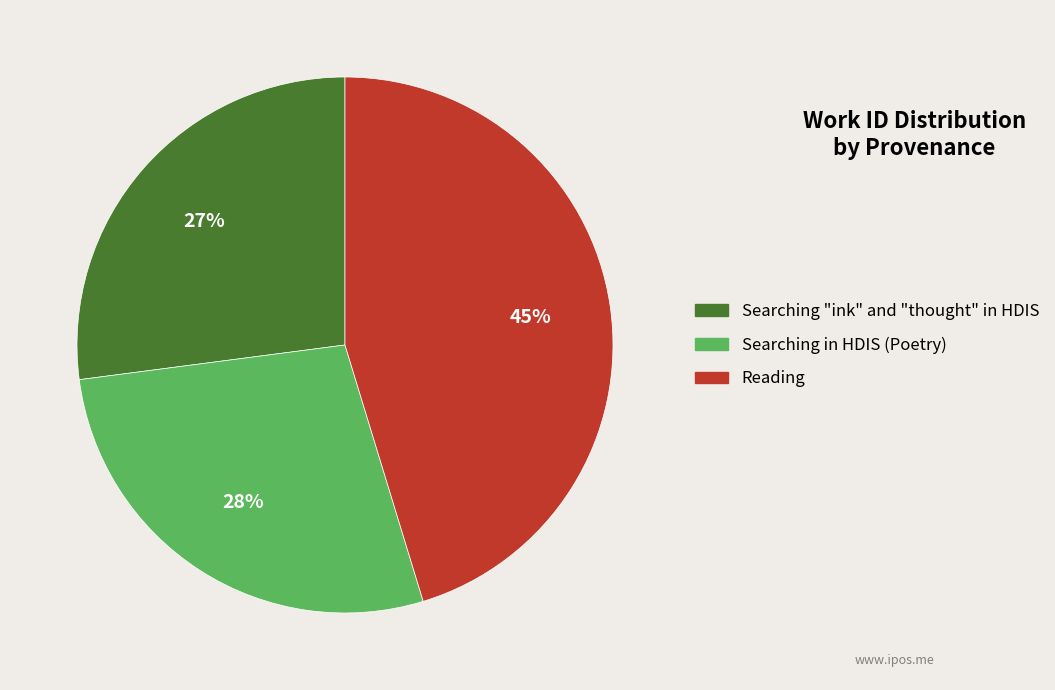

Combined, do Searching "ink" and "thought" in HDIS and Searching in HDIS (Poetry) account for over 50%?

Yes